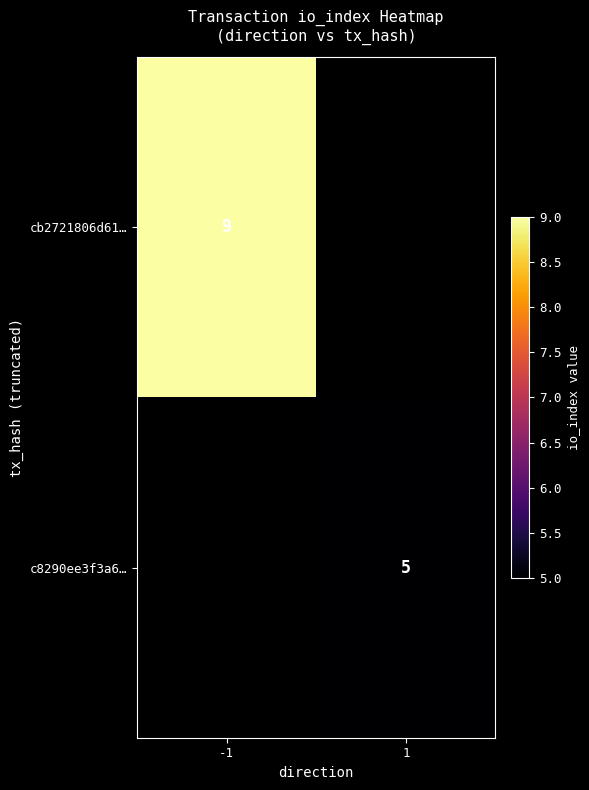

Which has a higher value, 1 or -1?

-1